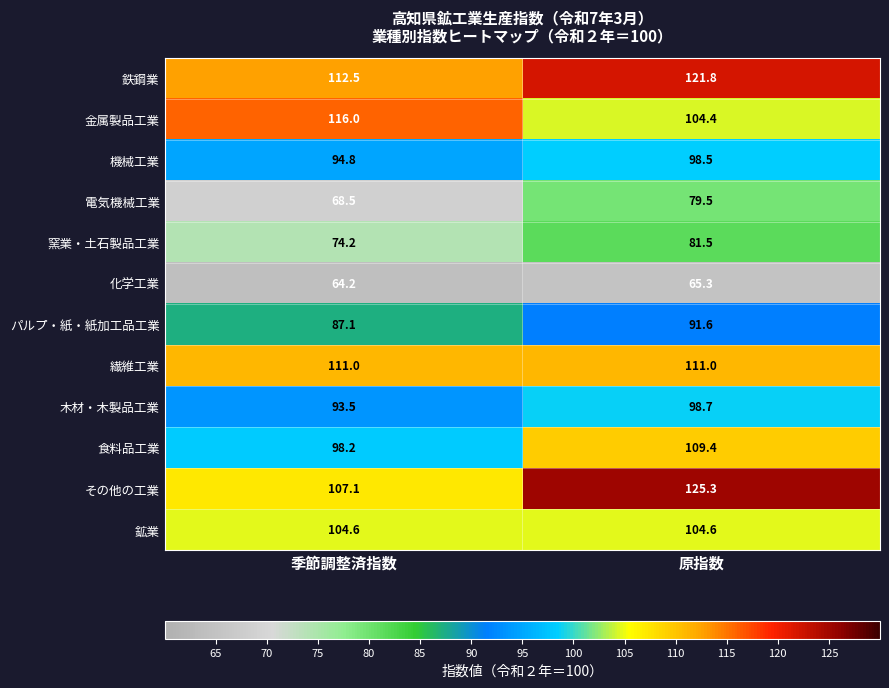

Reading right to left, what are all the values shown in this chart?

鉄鋼業: 121.8	112.5
金属製品工業: 104.4	116.0
機械工業: 98.5	94.8
電気機械工業: 79.5	68.5
窯業・土石製品工業: 81.5	74.2
化学工業: 65.3	64.2
パルプ・紙・紙加工品工業: 91.6	87.1
繊維工業: 111.0	111.0
木材・木製品工業: 98.7	93.5
食料品工業: 109.4	98.2
その他の工業: 125.3	107.1
鉱業: 104.6	104.6